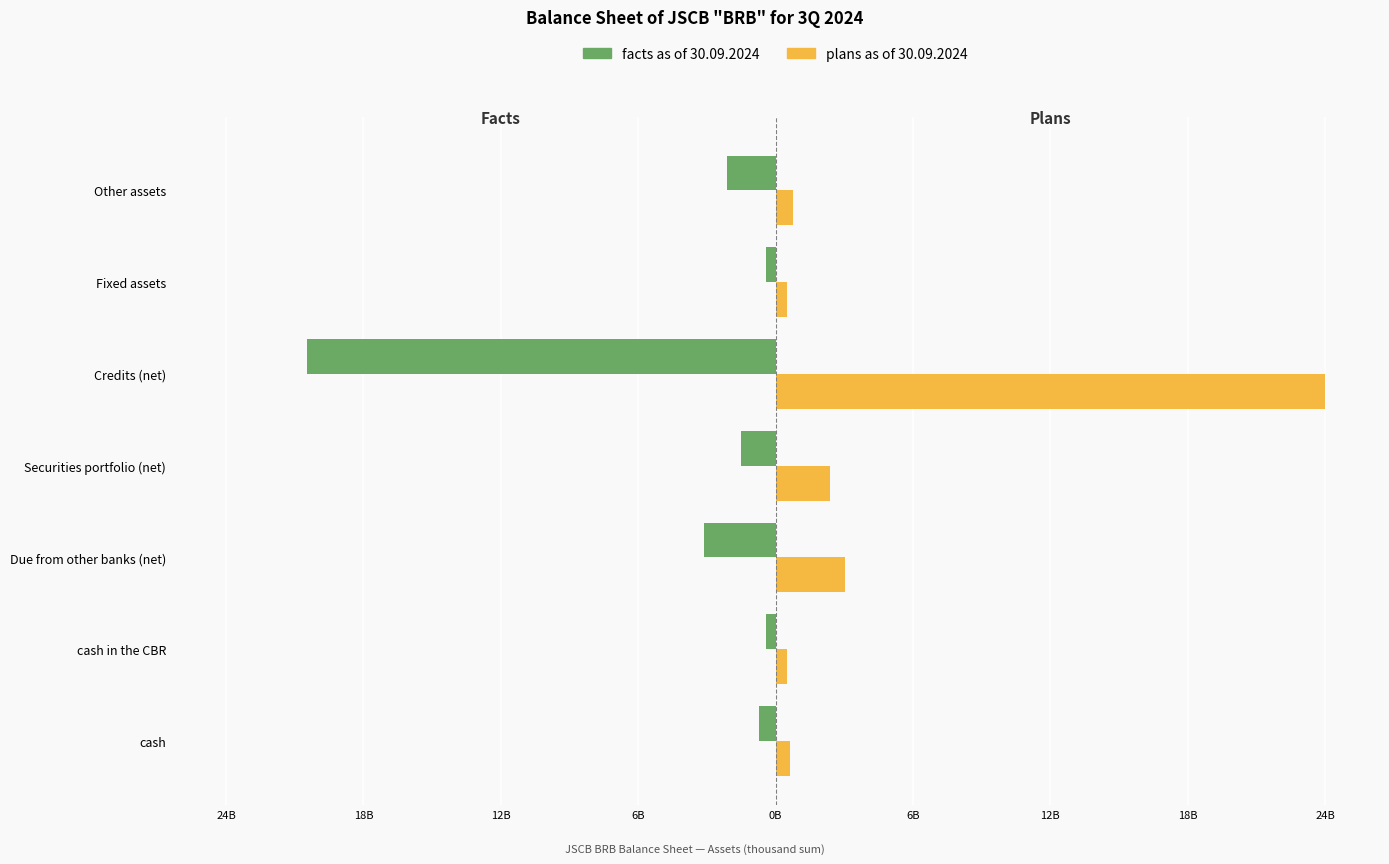

What are all the series names shown in the legend?

facts as of 30.09.2024, plans as of 30.09.2024